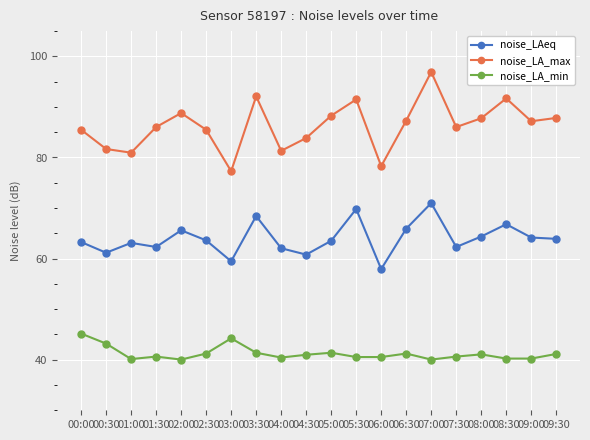

True or false: noise_LAeq and noise_LA_max cross at least once.

False